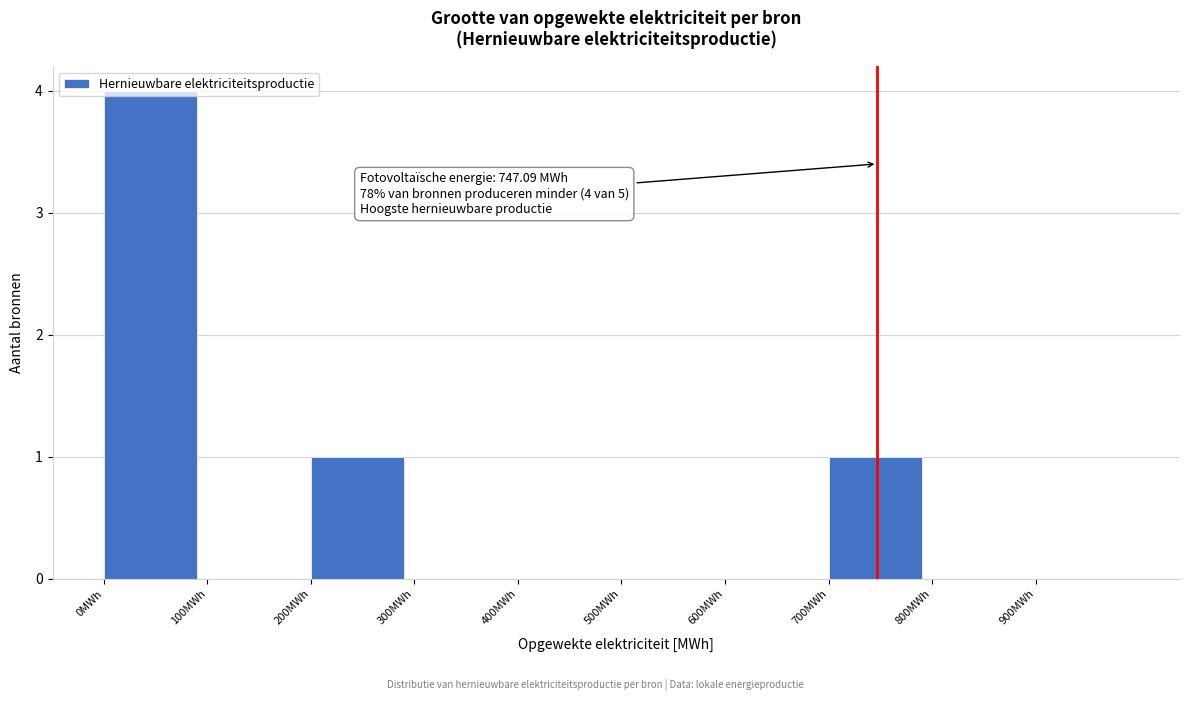

Over which range of the x-axis is the bar tallest?

0 to 100